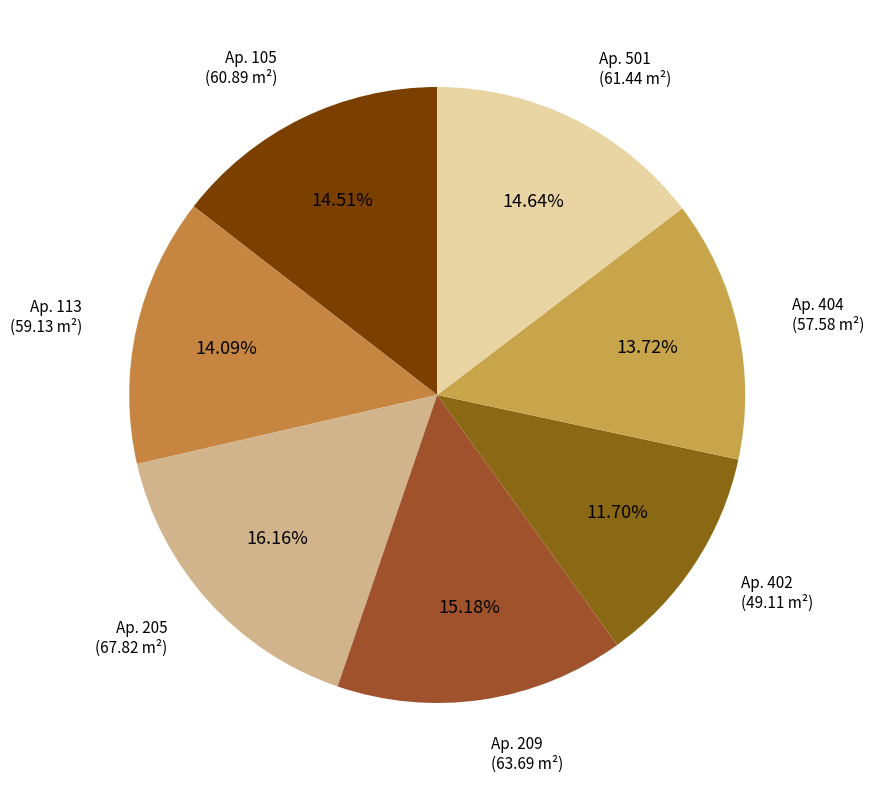

Between Ap. 205 and Ap. 105, which is larger?

Ap. 205